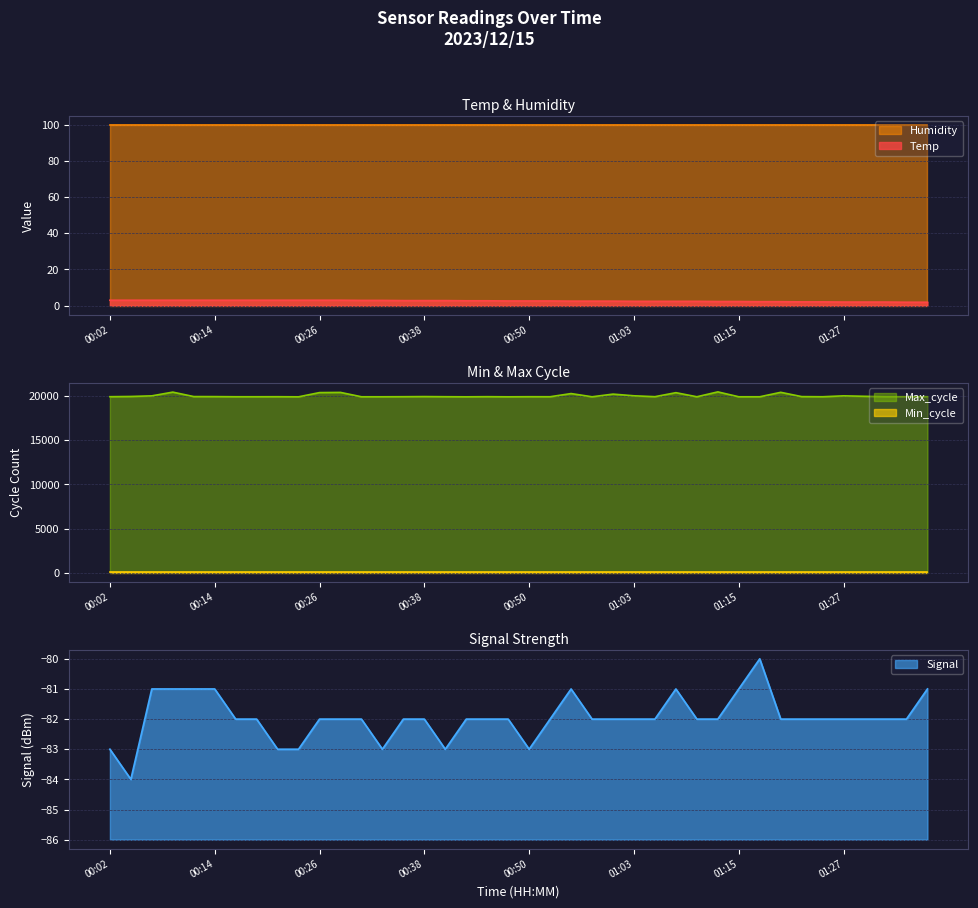

What is the spread (max minus min) of values at 01:29?

20053.0